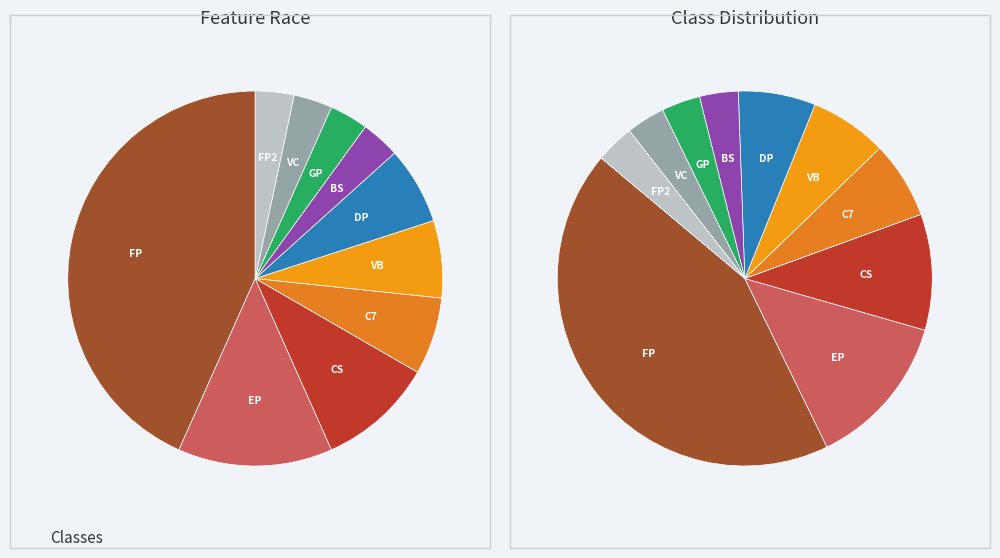

To the nearest percent, what portion does CS represent?

10%